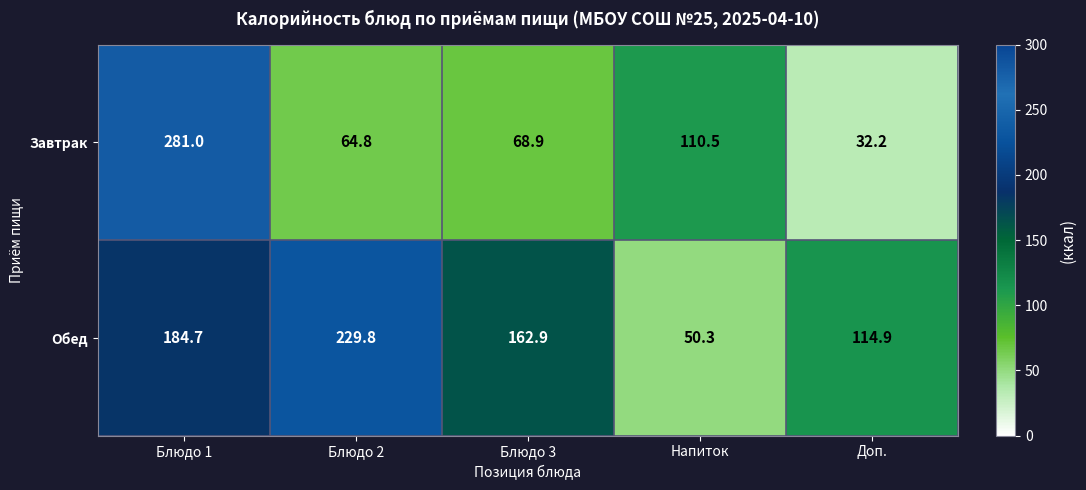

Which series has the widest spread of values?

Завтрак